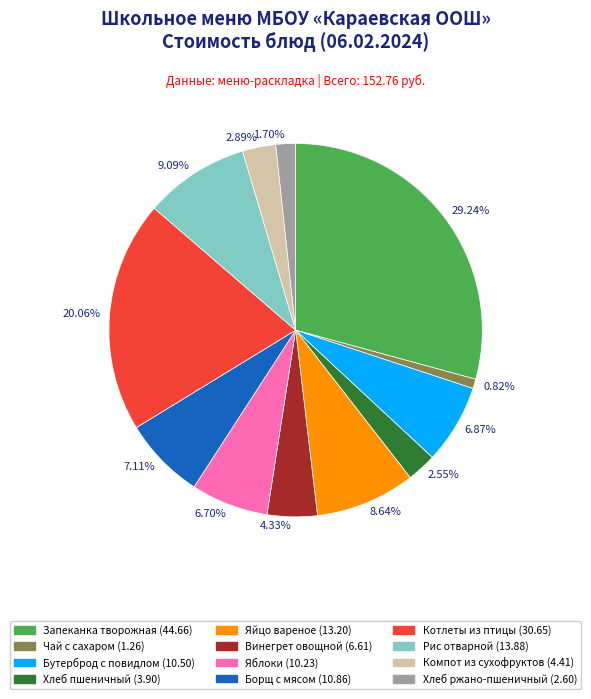

Which has a higher value, 2.55% or 1.70%?

2.55%